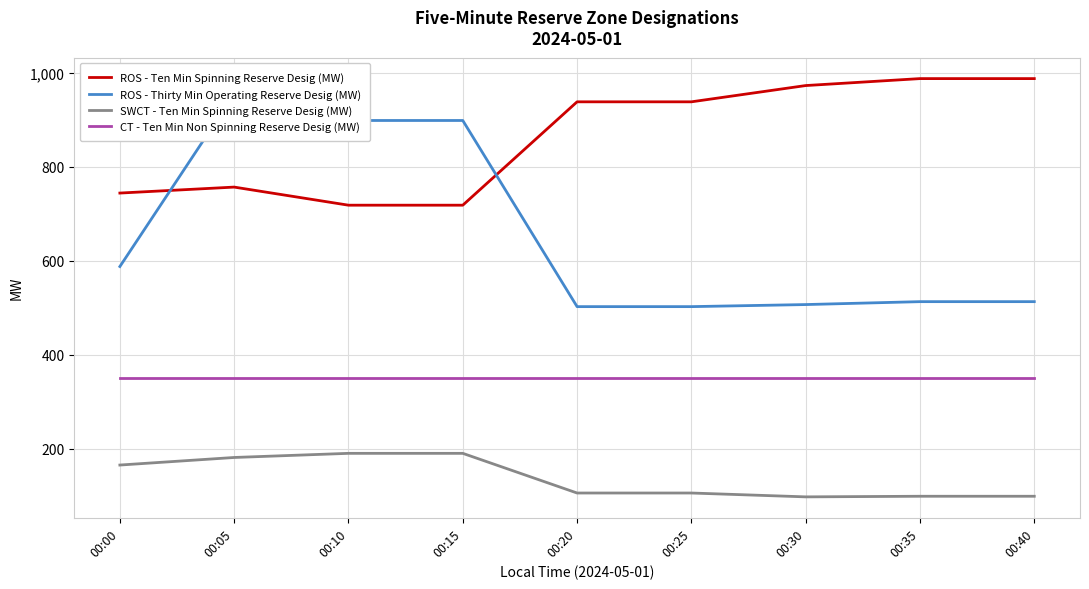

Which series has the widest spread of values?

ROS - Thirty Min Operating Reserve Desig (MW)